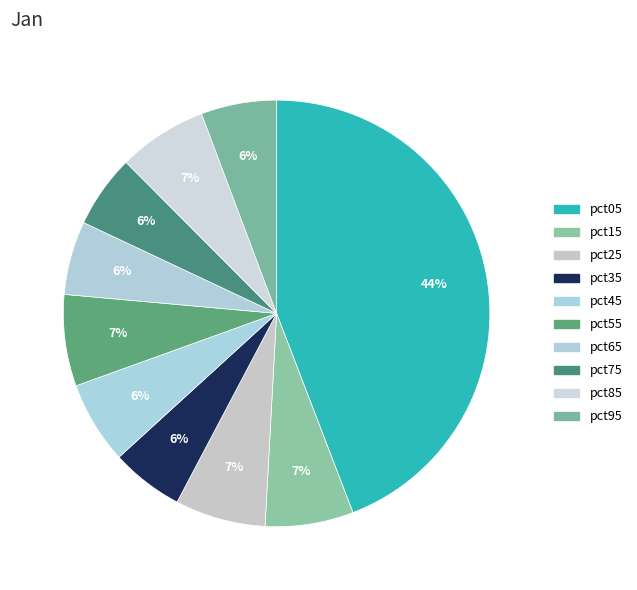

To the nearest percent, what is the difference between the largest and smallest slice percentages?

39%